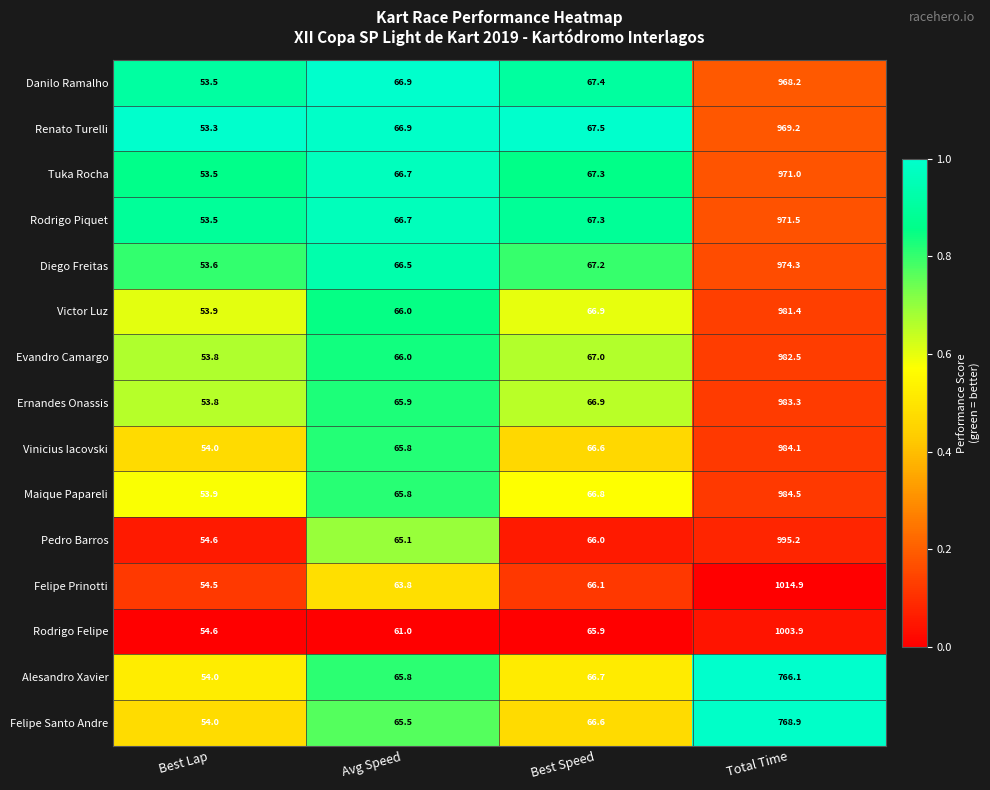

Between Avg Speed and Total Time, which series saw the biggest shift?

Felipe Prinotti